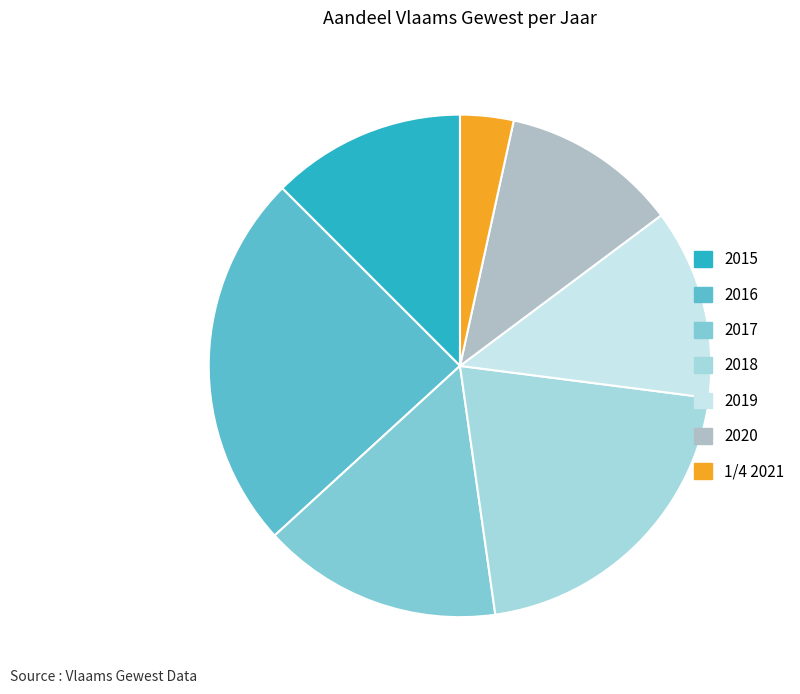

Which has a higher value, 2019 or 2016?

2016